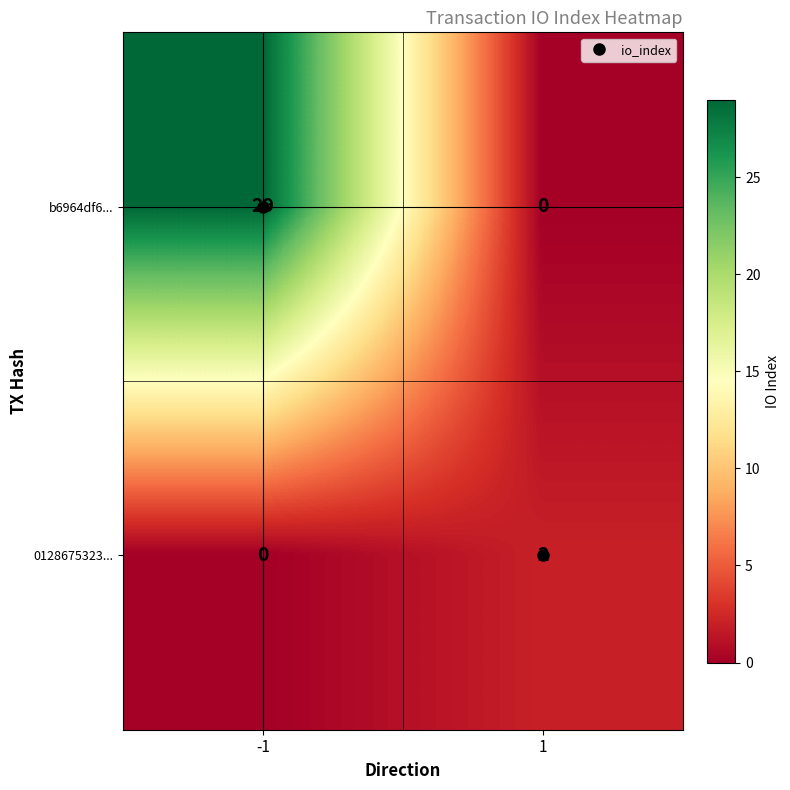

Rank the series at 1 from highest to lowest value.

0128675323..., b6964df6...